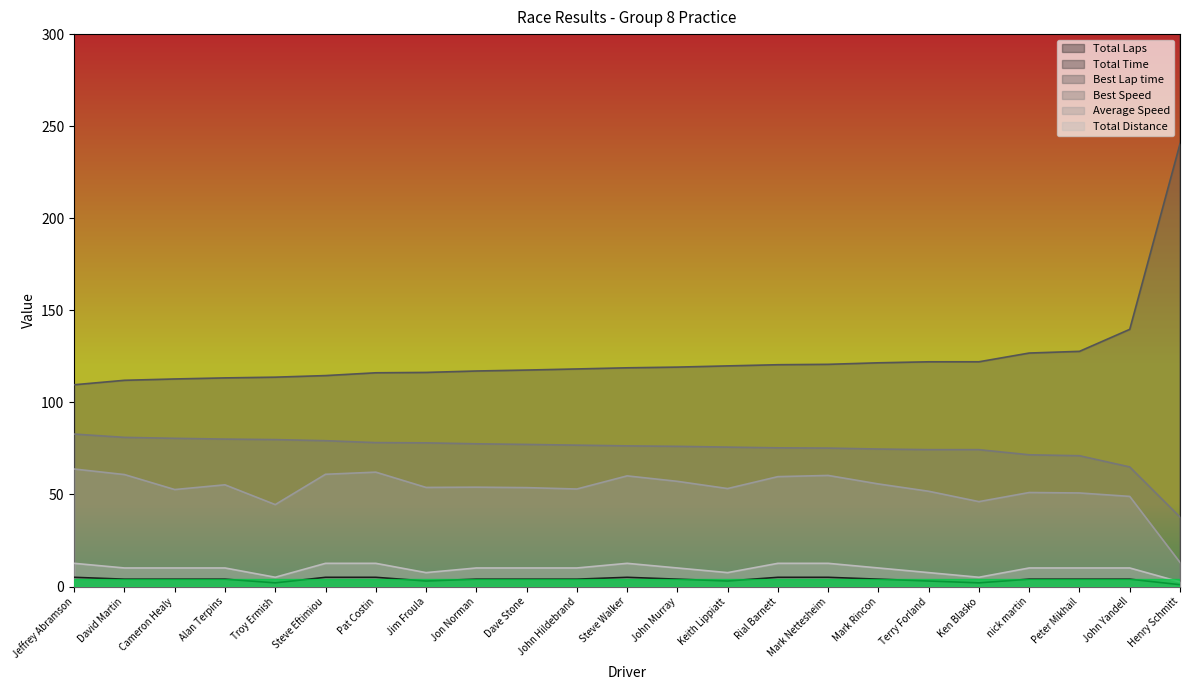

True or false: Average Speed and Best Lap time intersect in this chart.

False